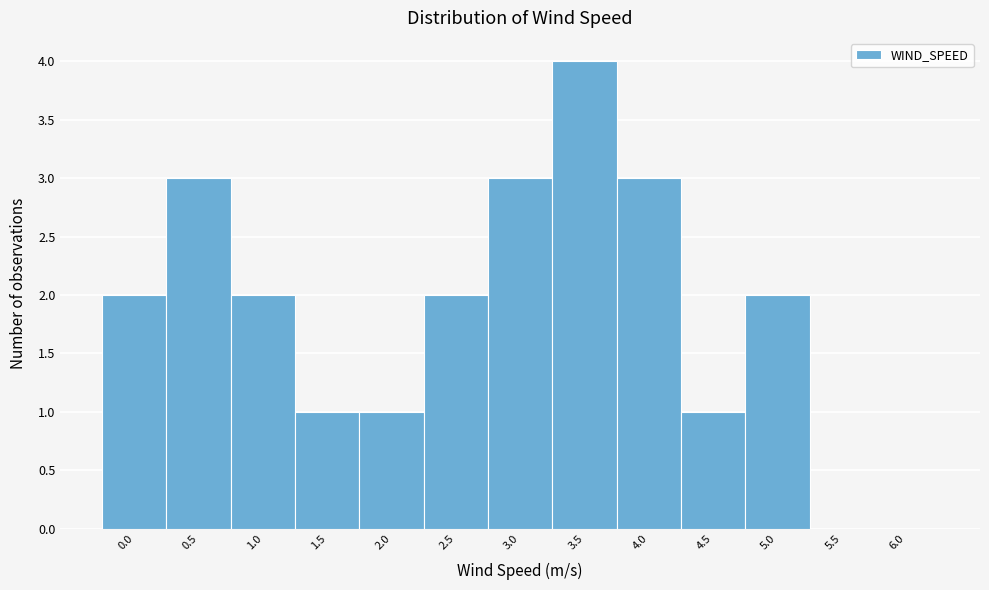

Reading left to right, transcribe all the data shown in this chart.

0.0=2	0.5=3	1.0=2	1.5=1	2.0=1	2.5=2	3.0=3	3.5=4	4.0=3	4.5=1	5.0=2	5.5=0	6.0=0